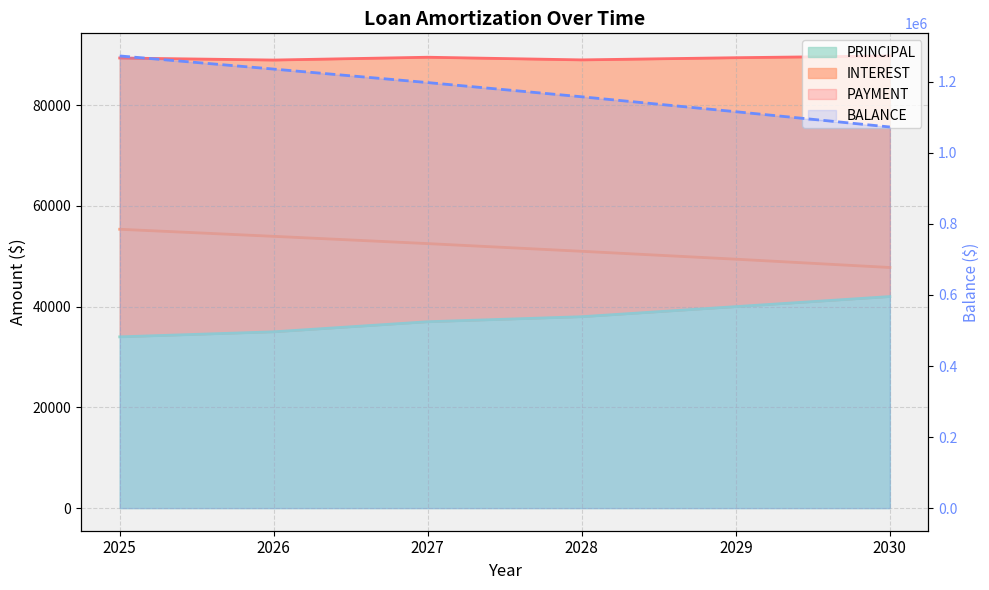

True or false: INTEREST_line and BALANCE_line cross at least once.

False